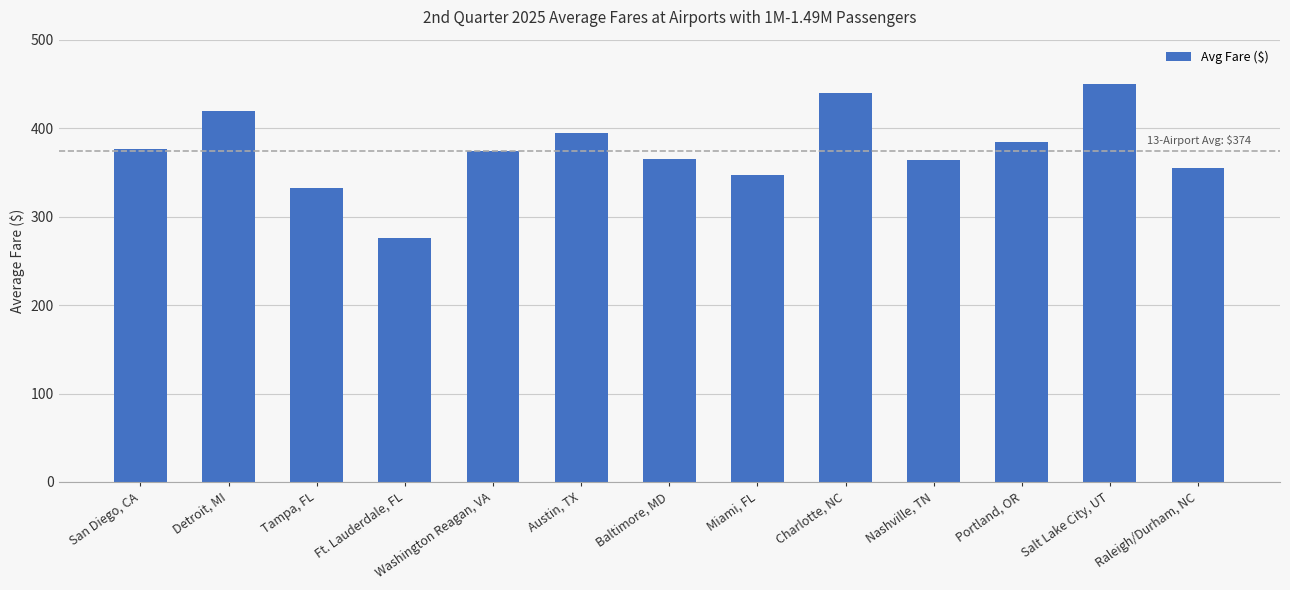

What is the value of the 11th bar from the left?

384